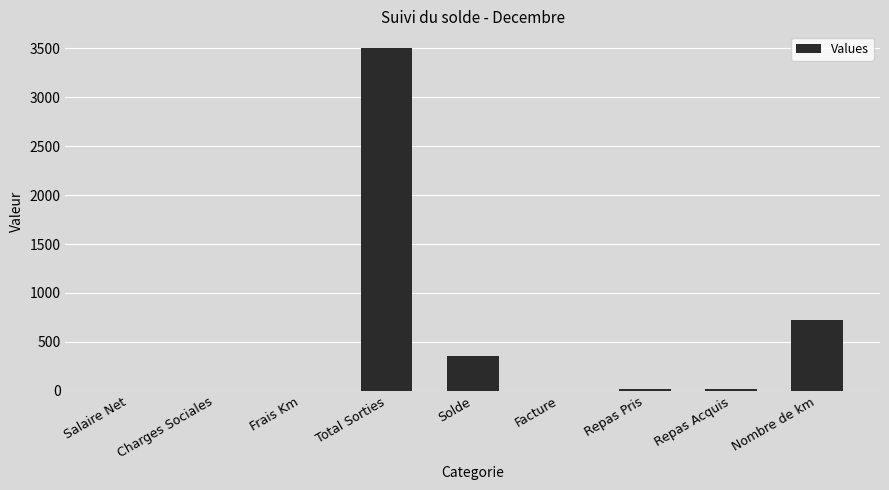

What is the sum of the values at Nombre de km and Charges Sociales?

720.0